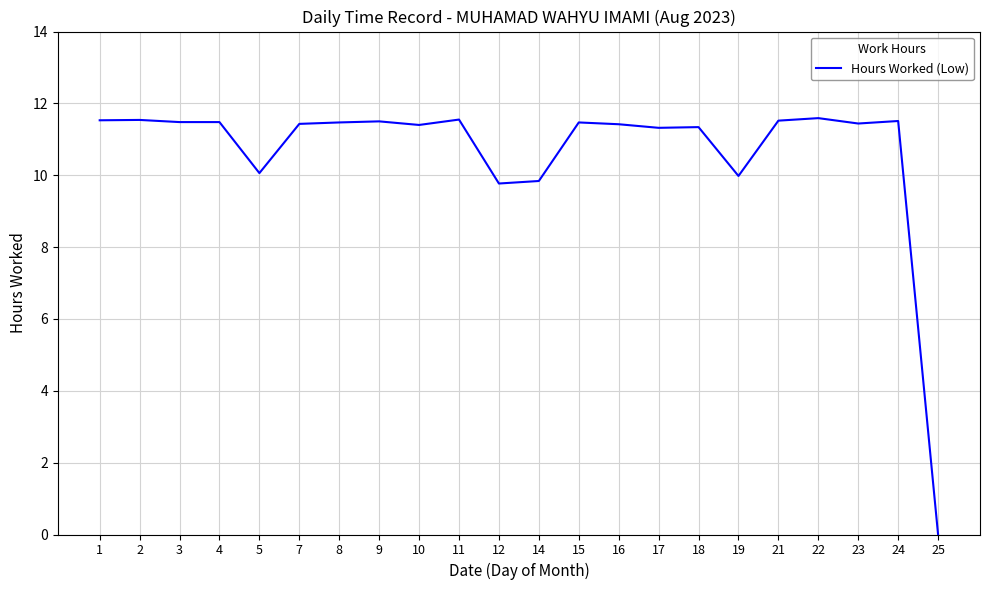

Which label corresponds to the smallest value in the chart?

25